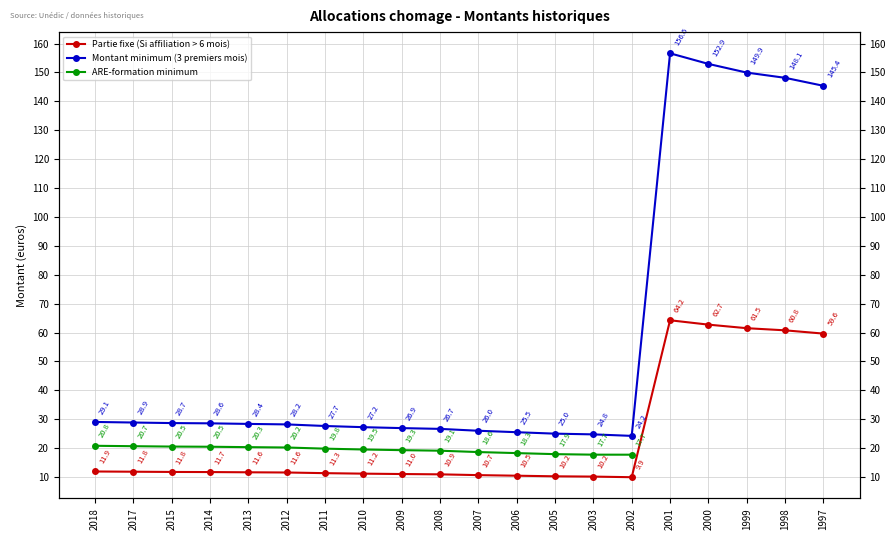

Which series has the largest total across all categories?

Montant minimum (3 premiers mois)